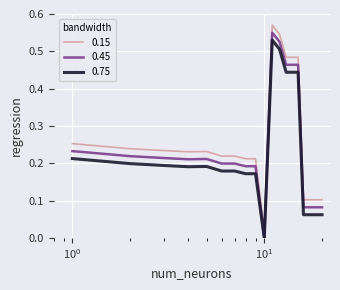

True or false: 0.75 and 0.15 intersect in this chart.

False